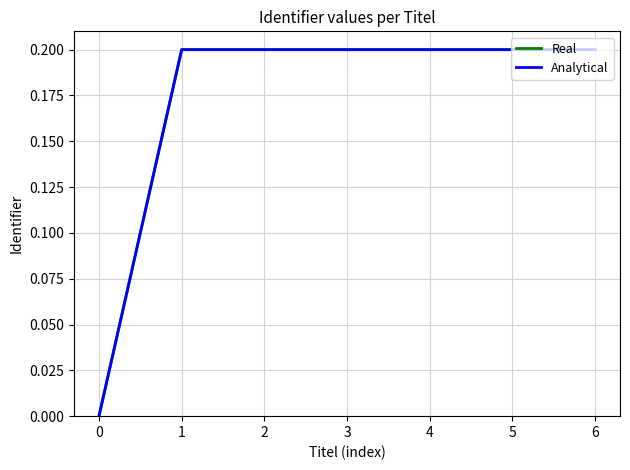

Does the chart have visible grid lines?

Yes